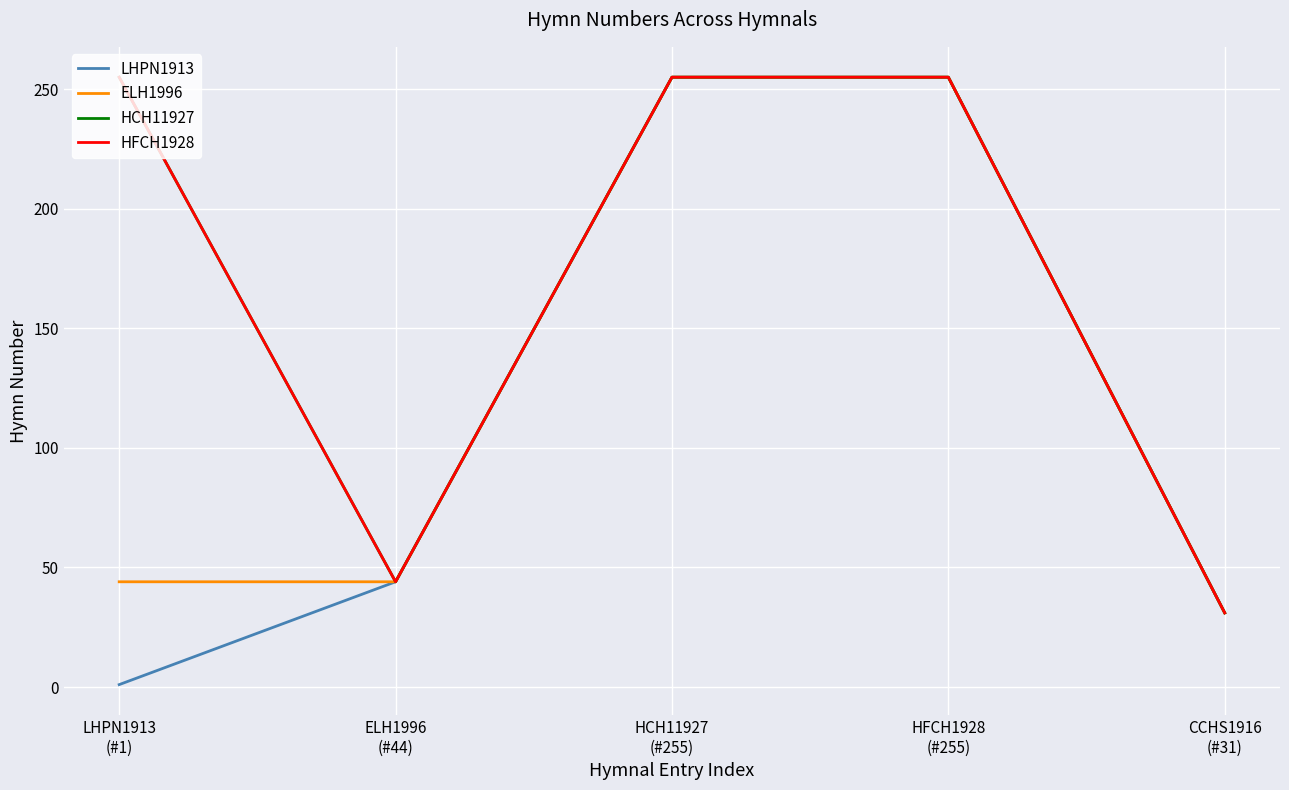

At which category does HFCH1928 reach its first local valley?

ELH1996
(#44)